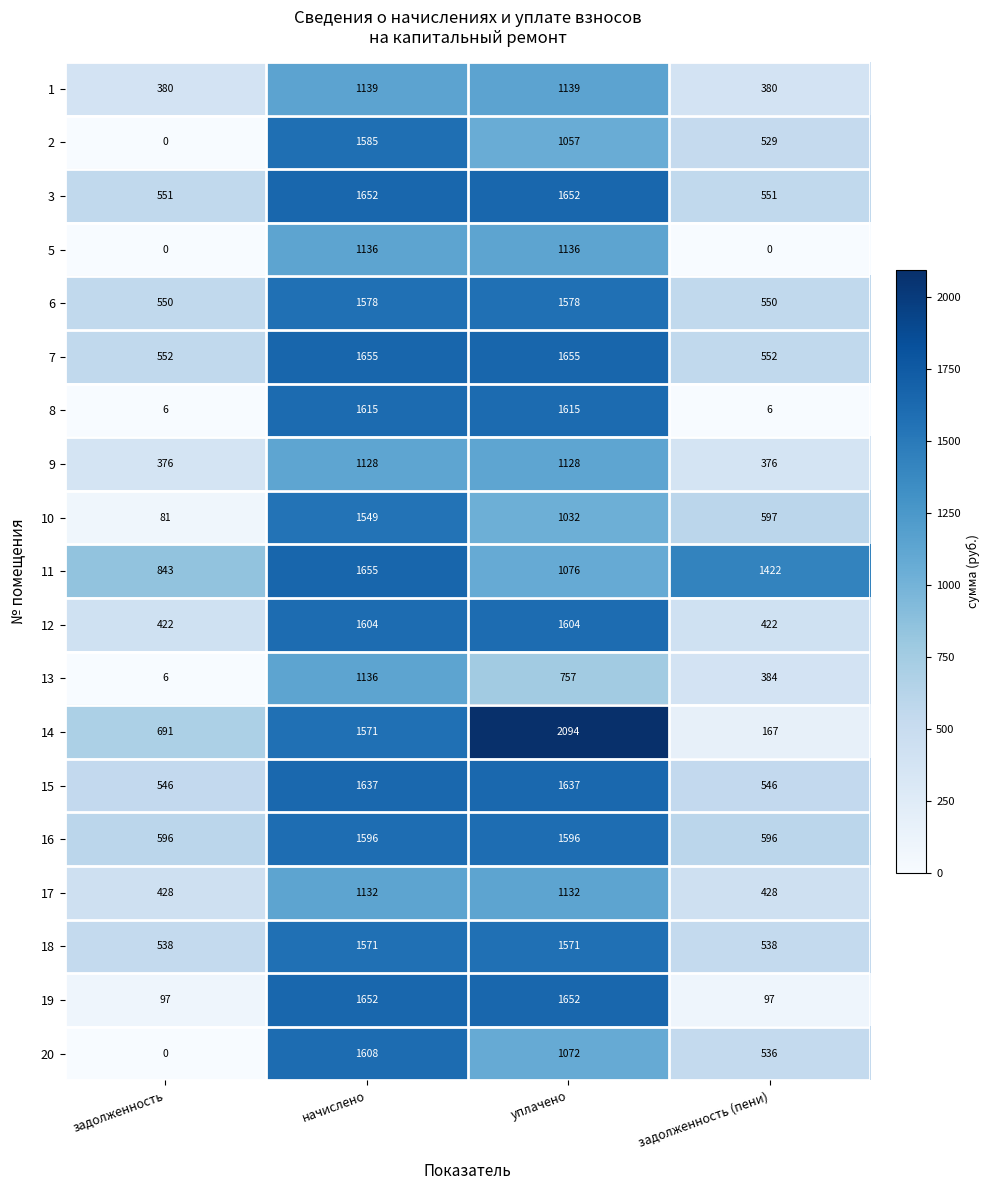

What is the difference between the 5 values at уплачено and задолженность (пени)?

1136